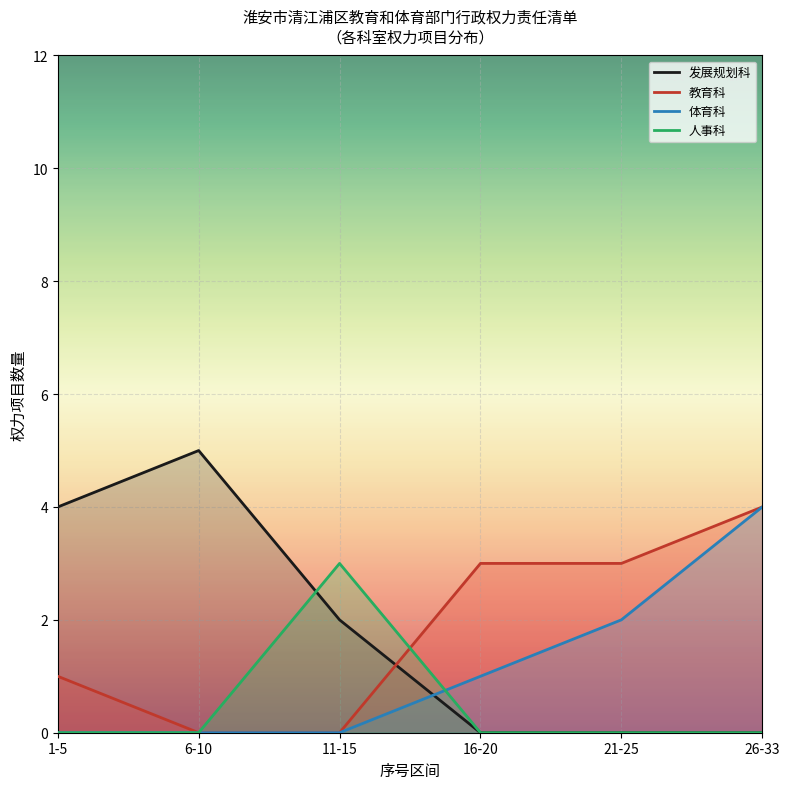

What is the label of the 3rd point from the right?

16-20